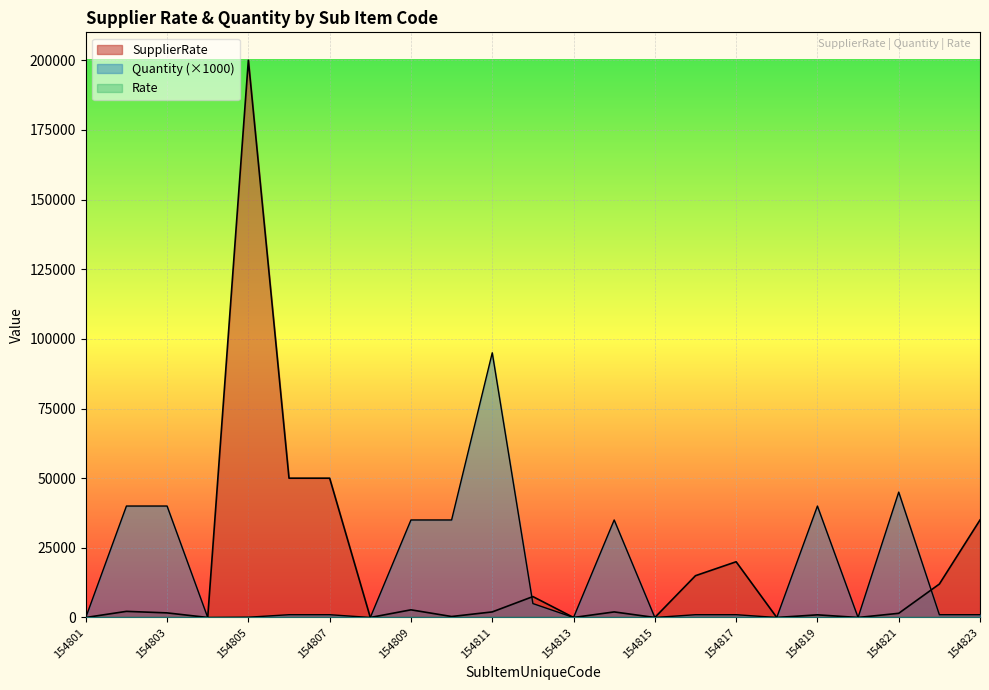

True or false: SupplierRate and Quantity intersect in this chart.

True